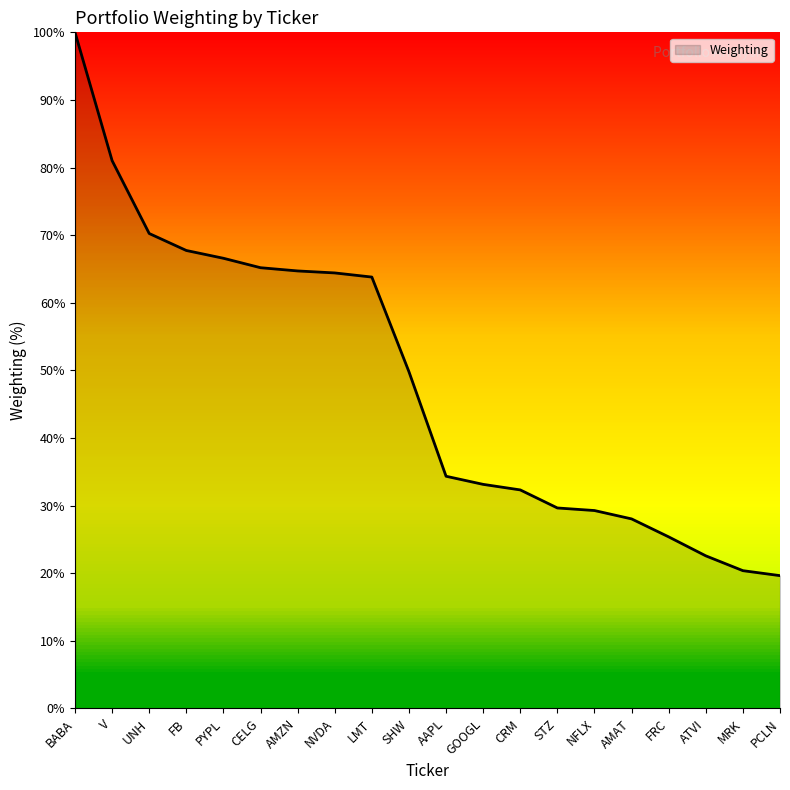

Does the chart have visible grid lines?

No